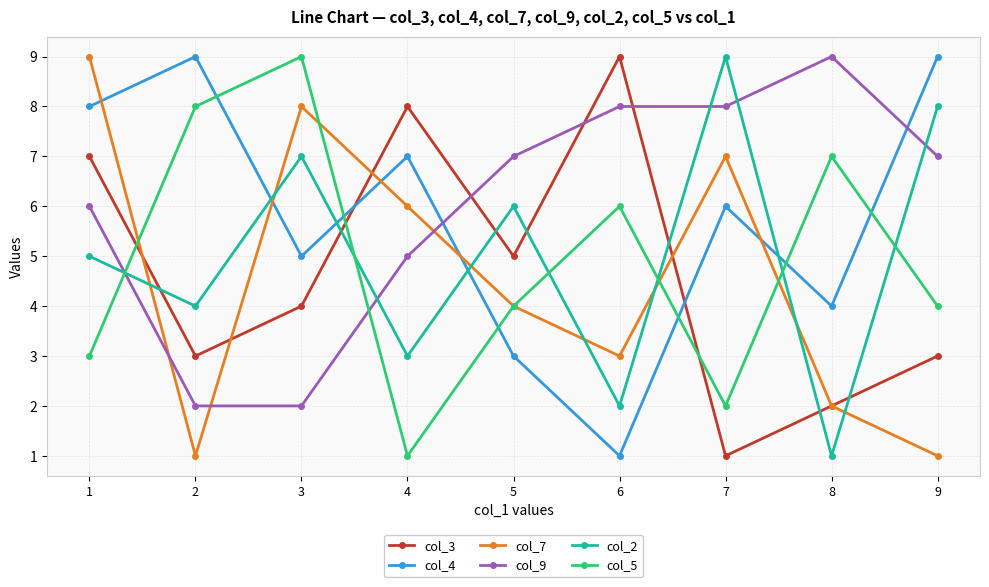

Is this an area chart (filled region under the line)?

No